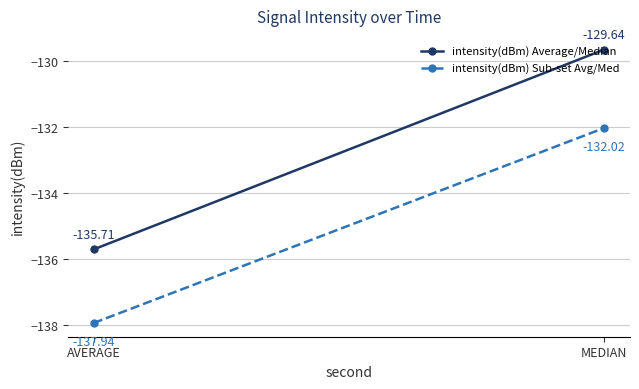

What is the average value of the intensity(dBm) Average/Median series?

-132.7